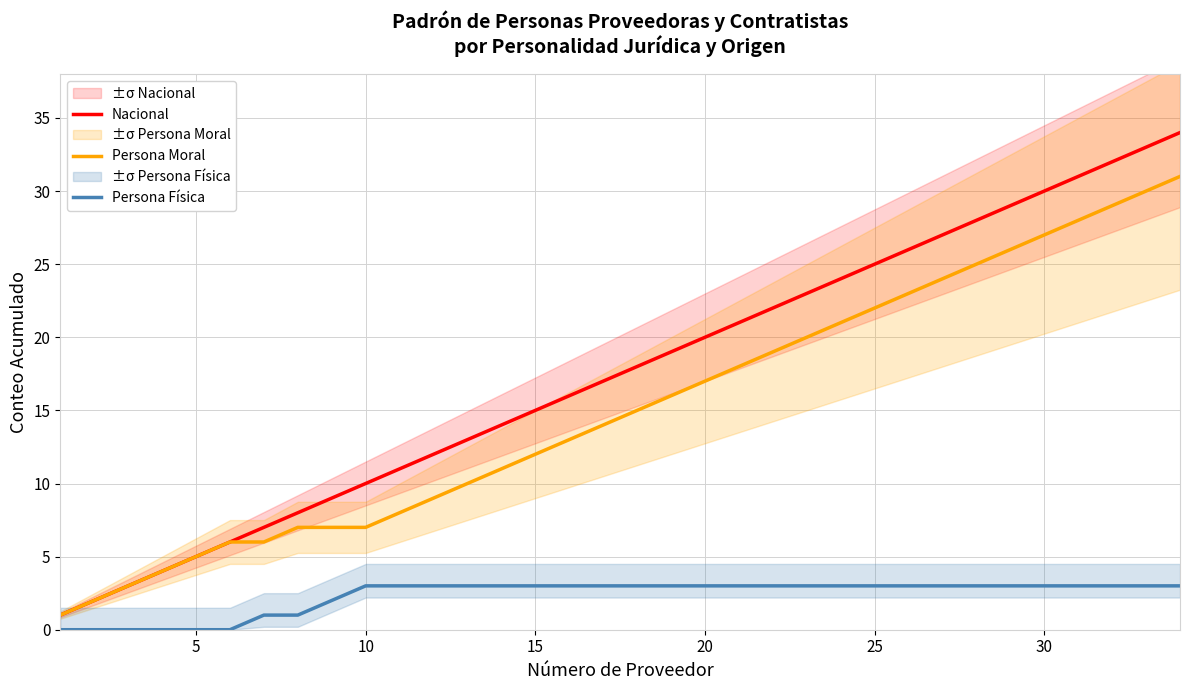

True or false: Nacional and Persona Física intersect in this chart.

False